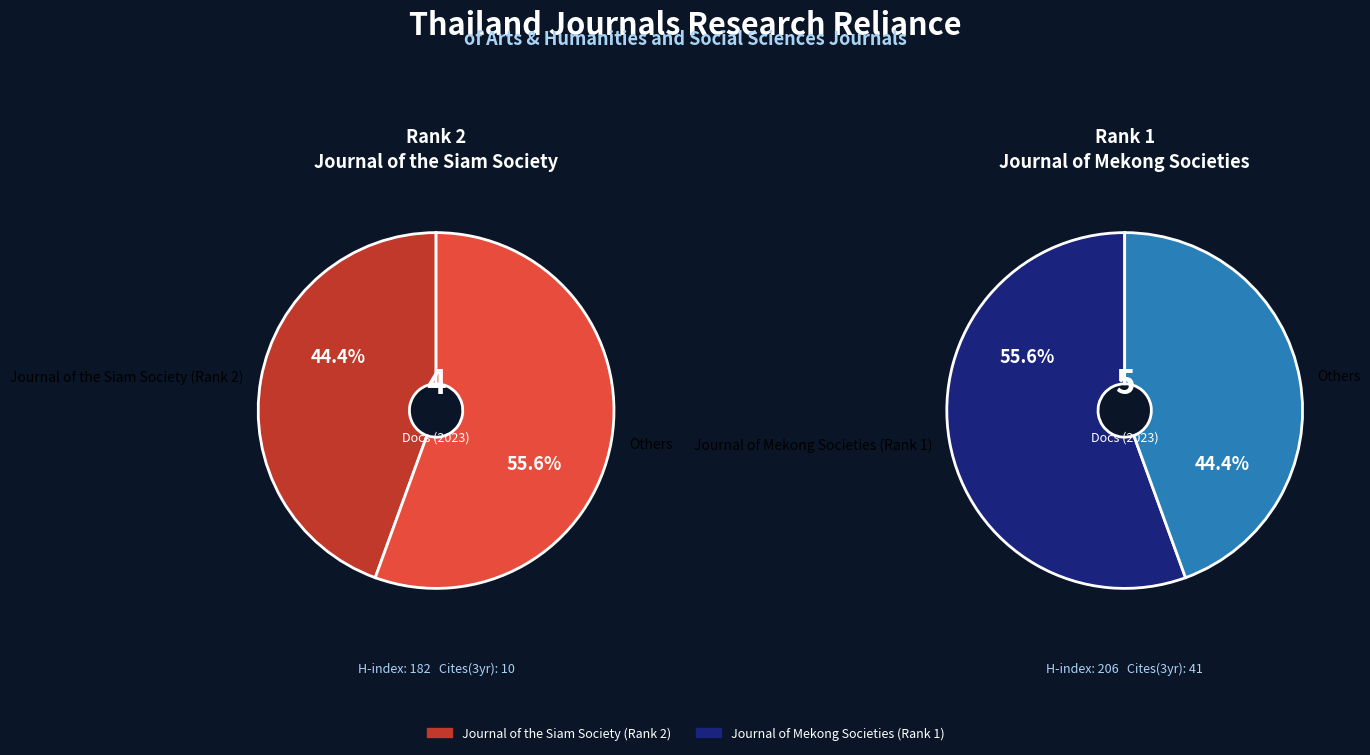

What percentage is the Journal of Mekong Societies (Rank 1) slice, to the nearest percent?

56%